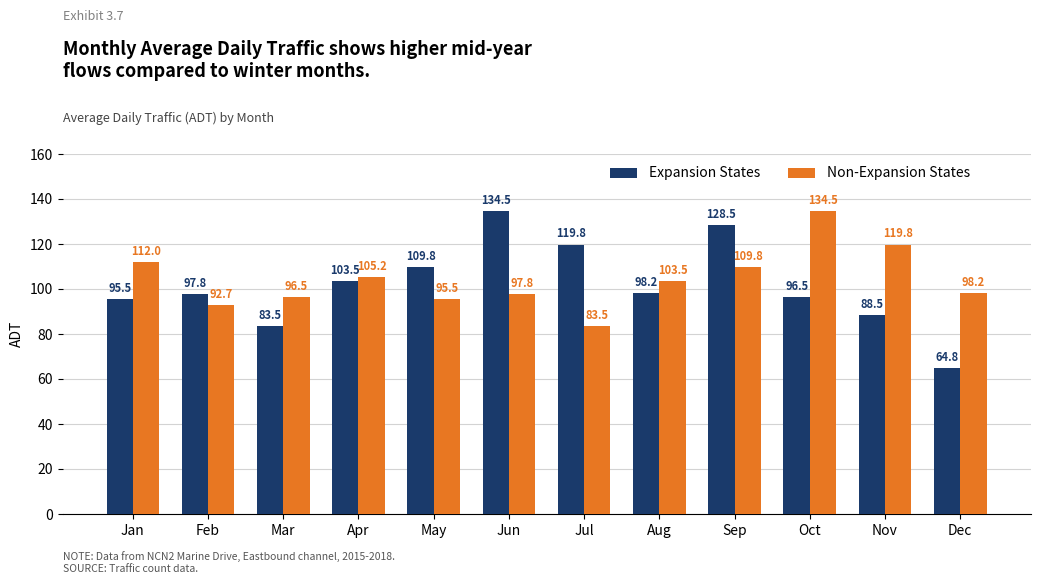

Which series has the largest total across all categories?

Non-Expansion States